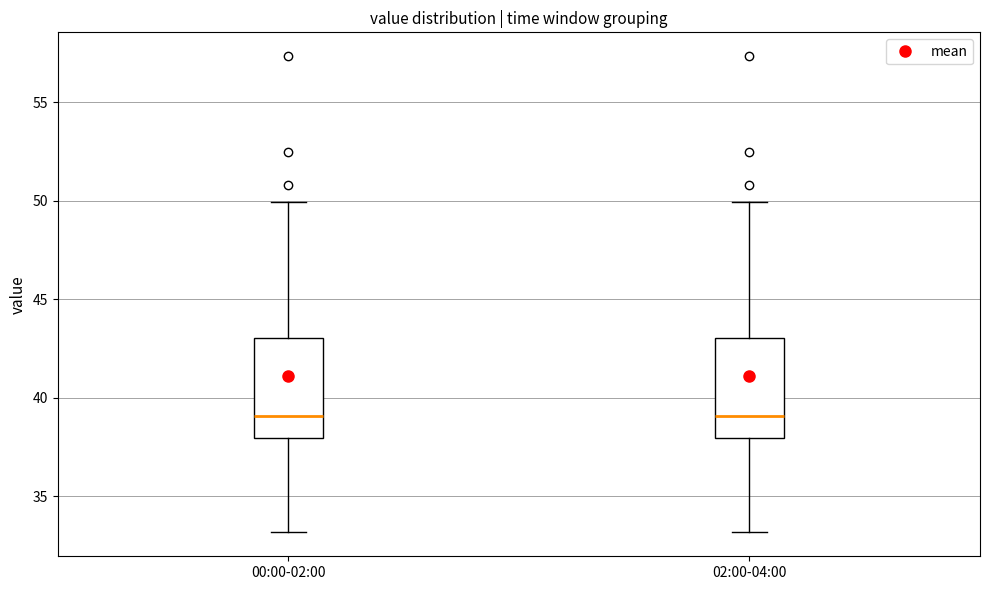

Reading left to right, read every box against the y-axis: the position of its median line, the range the box covers, and the ends of its whiskers. The values are not printed on the chart, so give them approximately, as read against the axis.

00:00-02:00: median 39, box 38 to 43, whiskers 33 to 50
02:00-04:00: median 39, box 38 to 43, whiskers 33 to 50